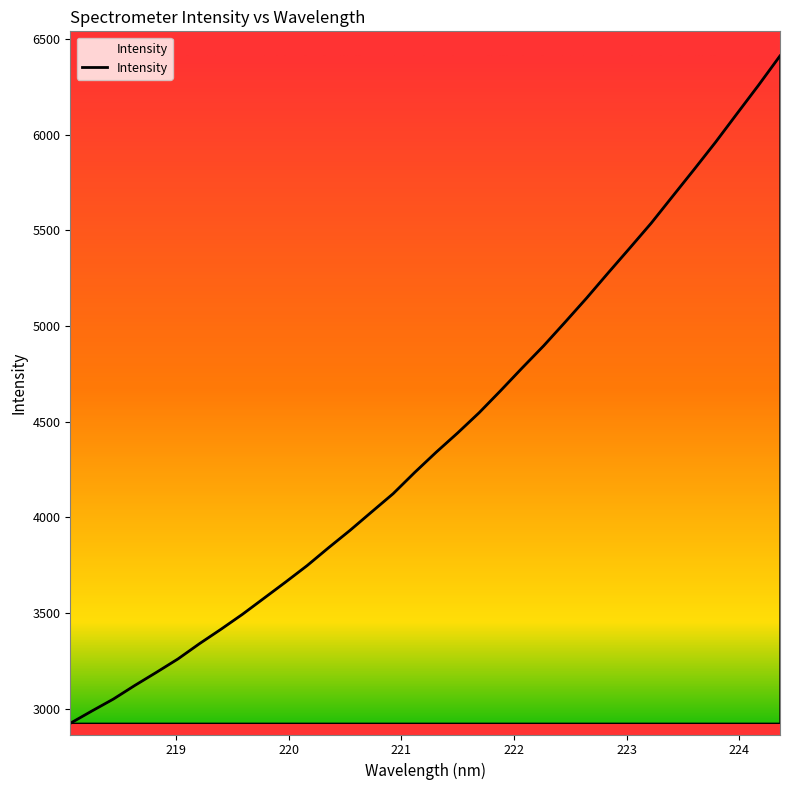

What is the greatest value displayed?

6411.2